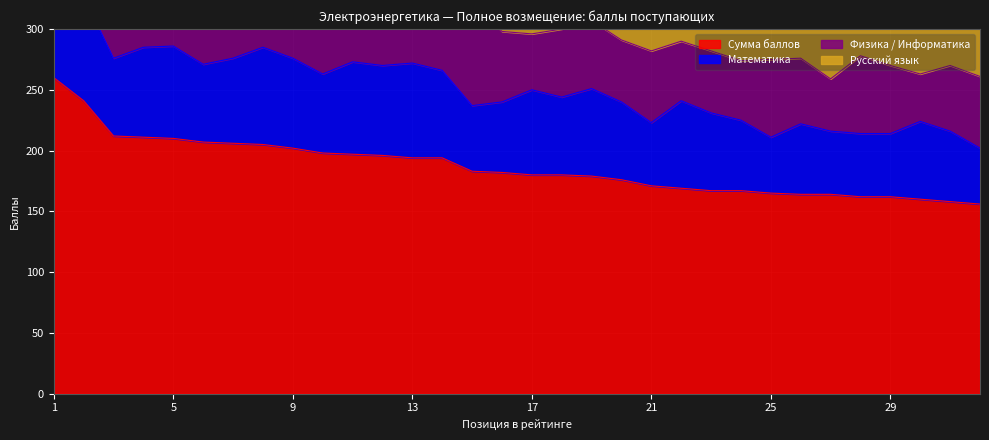

Which series changed the most between 9 and 17?

Сумма баллов